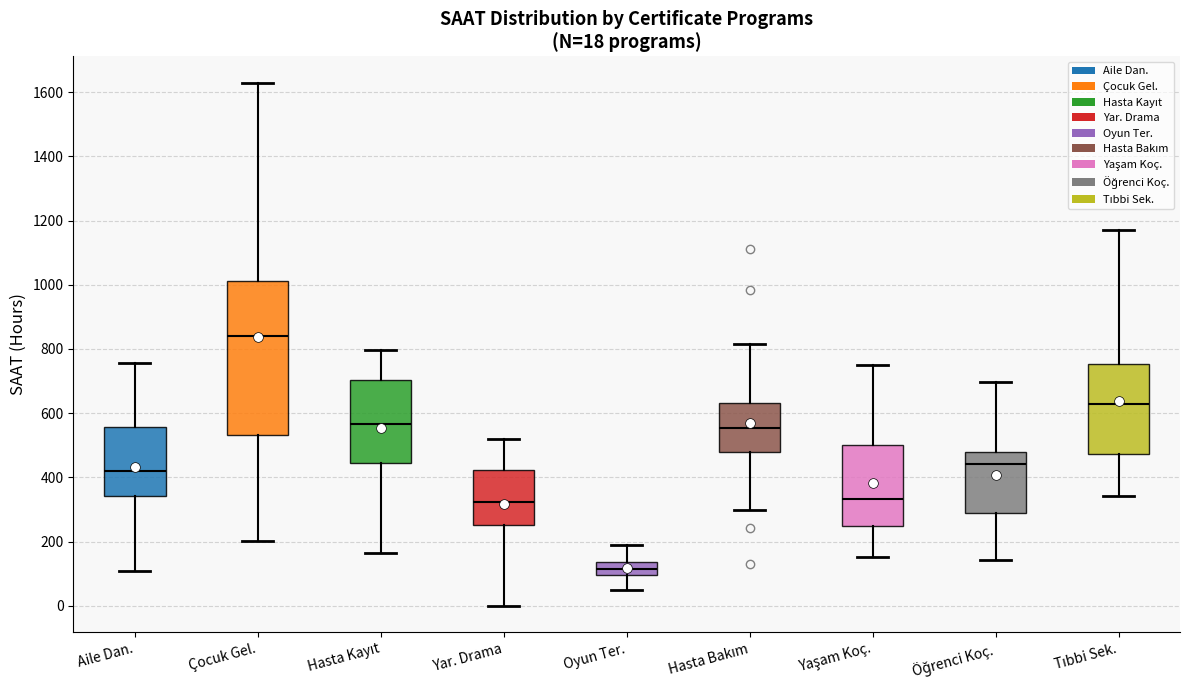

Which box's median line is the highest?

Çocuk Gel.